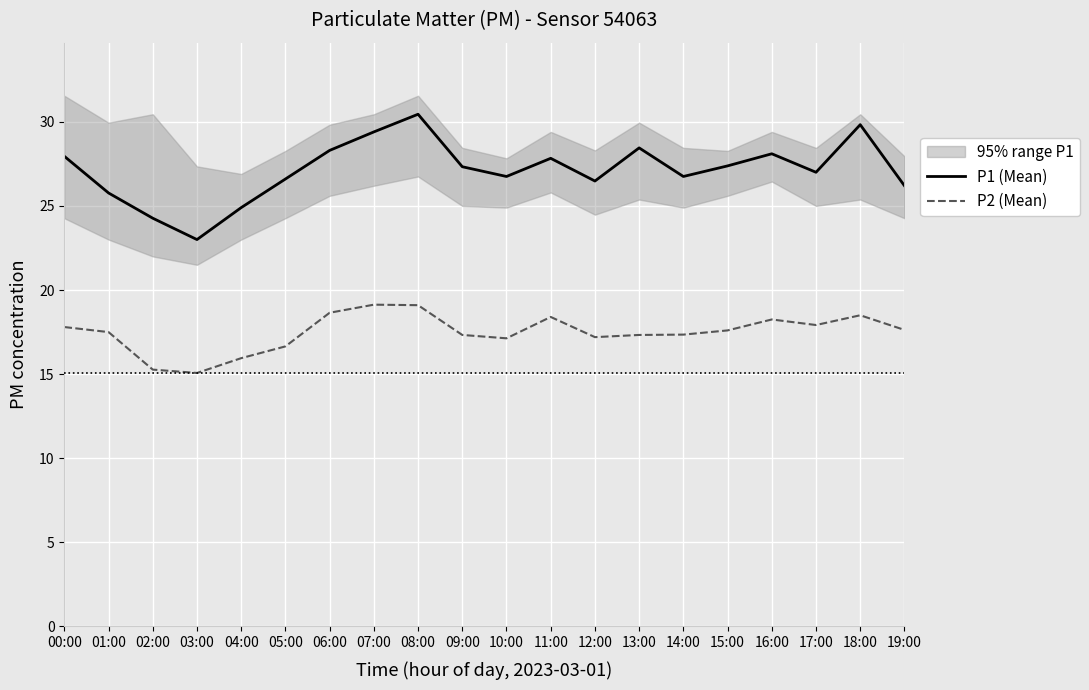

At which label does P1 (Mean) reach its minimum?

03:00